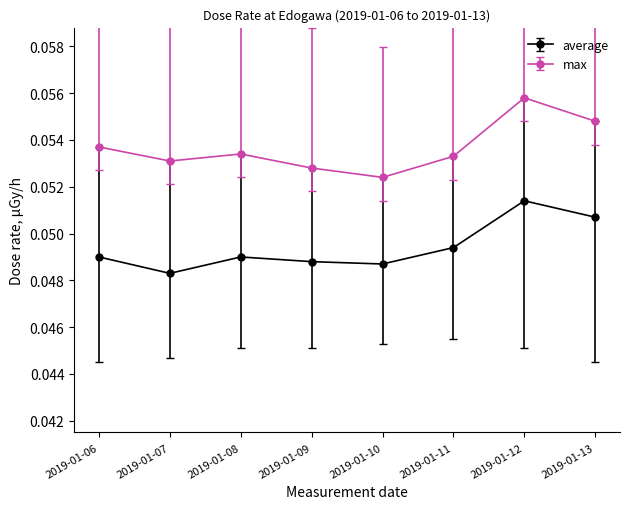

Rank the series by their average value, from lowest to highest.

average, max